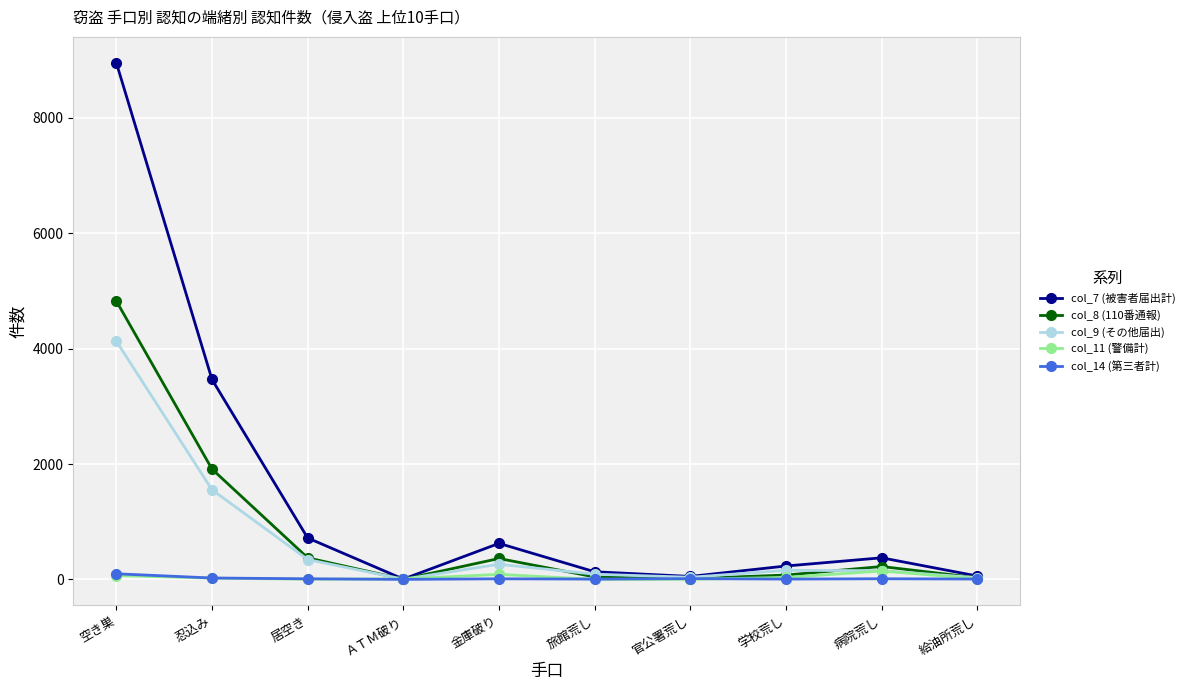

What is the lowest value of the col_7 (被害者届出計) series?

5